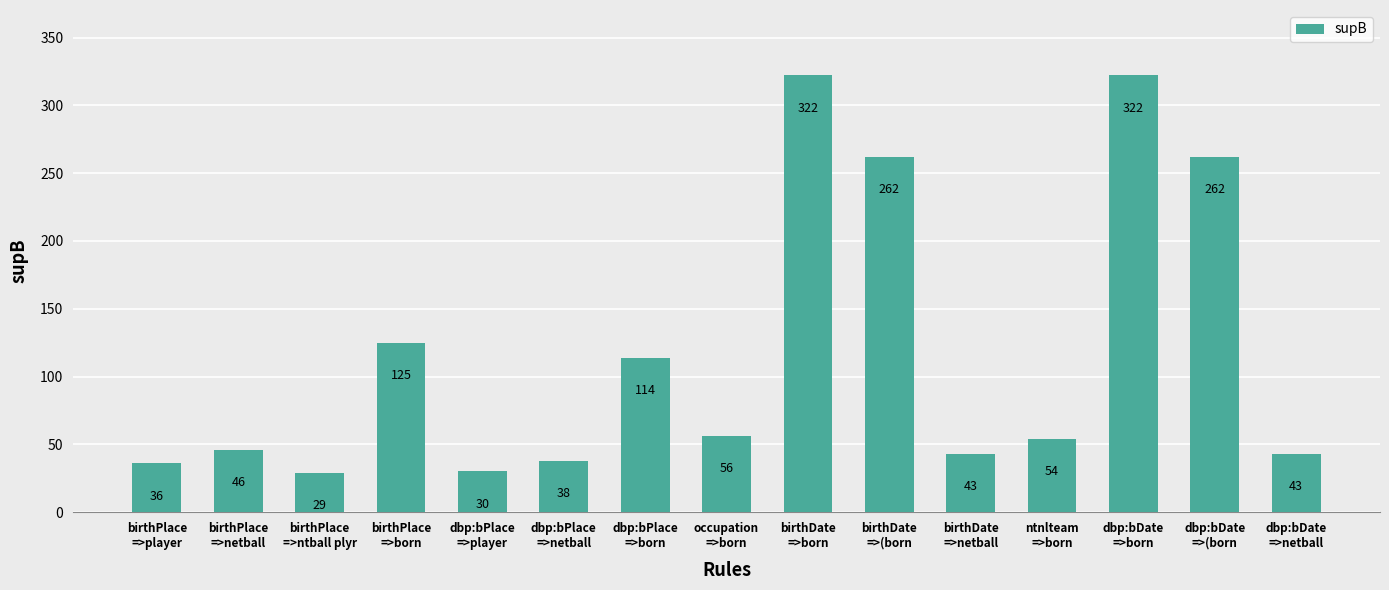

What is the average value?

119